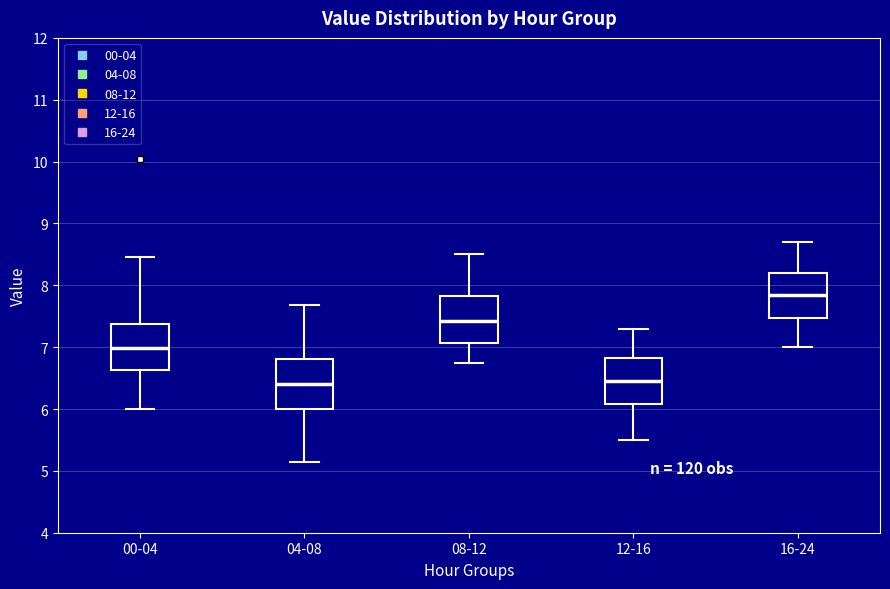

Reading left to right, transcribe this box plot: for each box, give where its median line is, the range the box spans, and where its two whiskers end, as read against the y-axis. The values are not printed on the chart, so give them approximately, as read against the axis.

00-04: median 7.0, box 6.6 to 7.4, whiskers 6.0 to 8.5
04-08: median 6.4, box 6.0 to 6.8, whiskers 5.2 to 7.7
08-12: median 7.4, box 7.1 to 7.8, whiskers 6.8 to 8.5
12-16: median 6.5, box 6.1 to 6.8, whiskers 5.5 to 7.3
16-24: median 7.9, box 7.5 to 8.2, whiskers 7.0 to 8.7